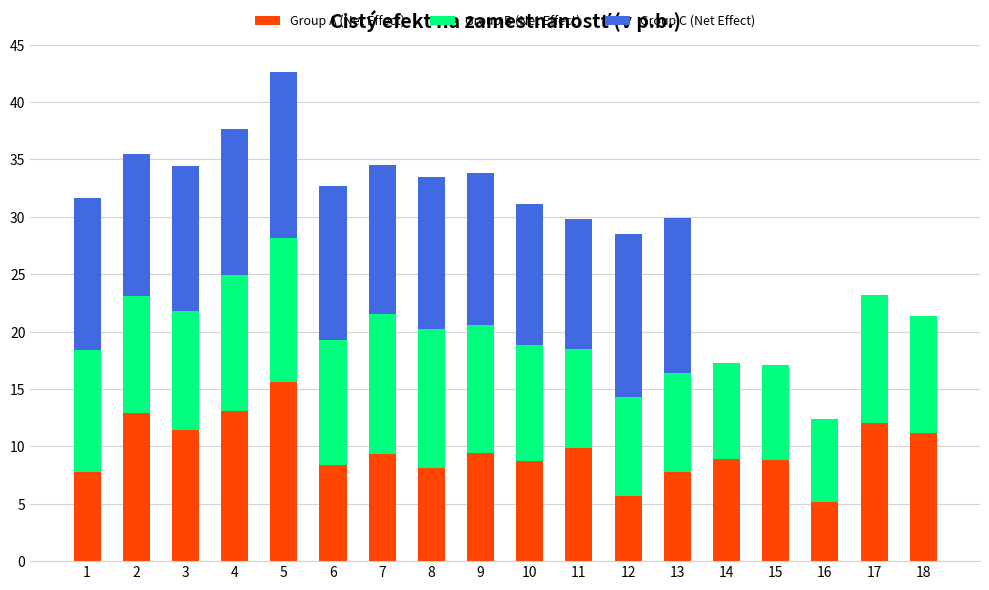

At which category is the sum across all series the highest?

5